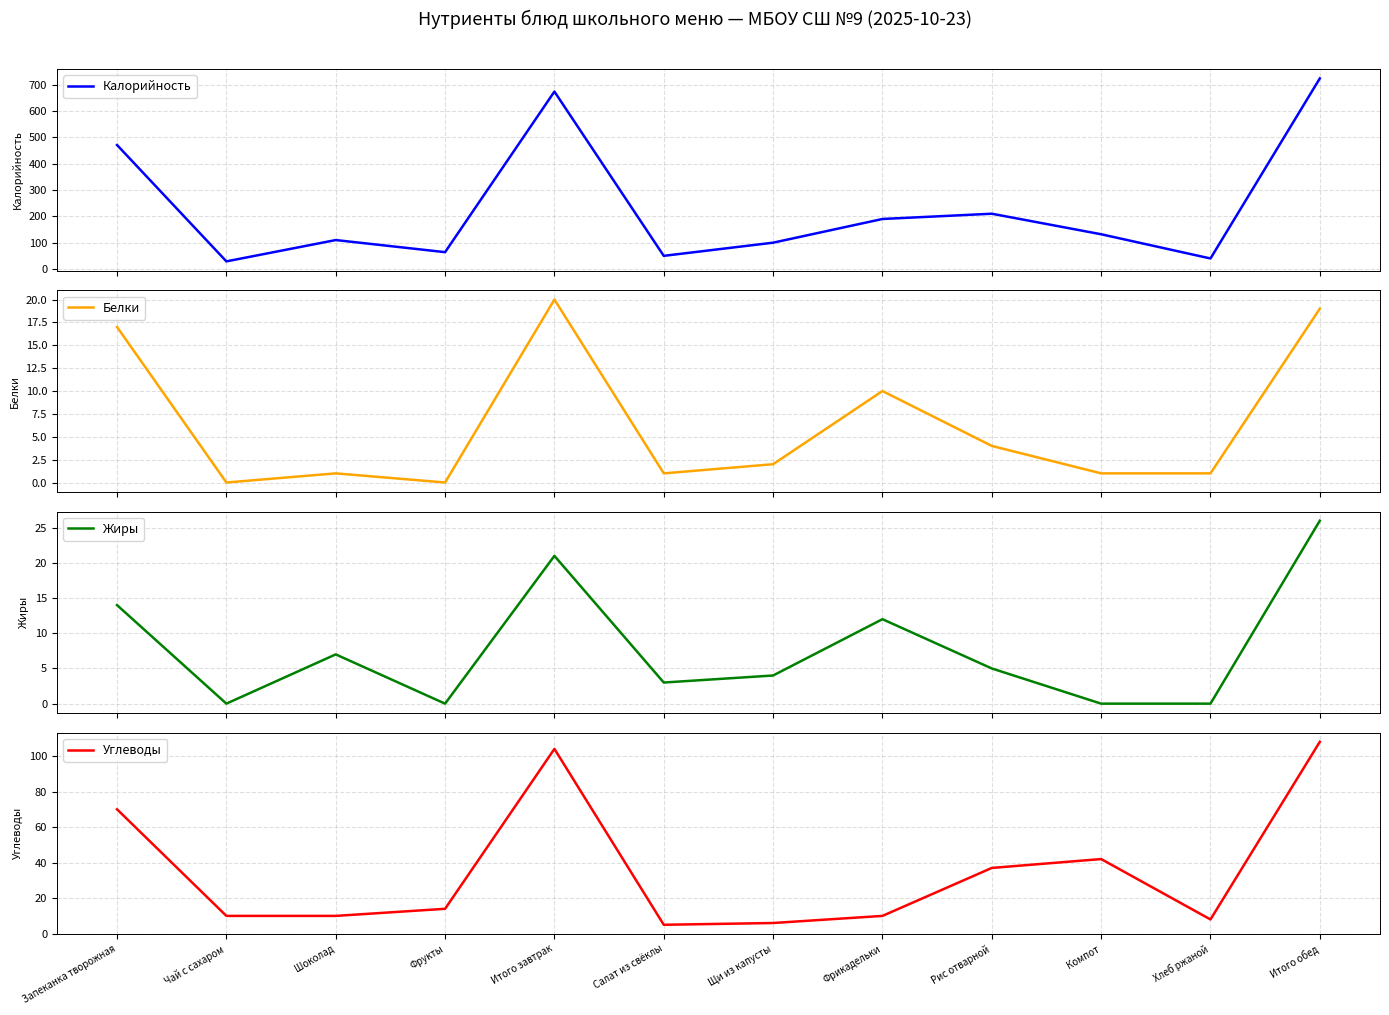

In Углеводы, how many points are higher than both neighbors (excluding endpoints)?

2